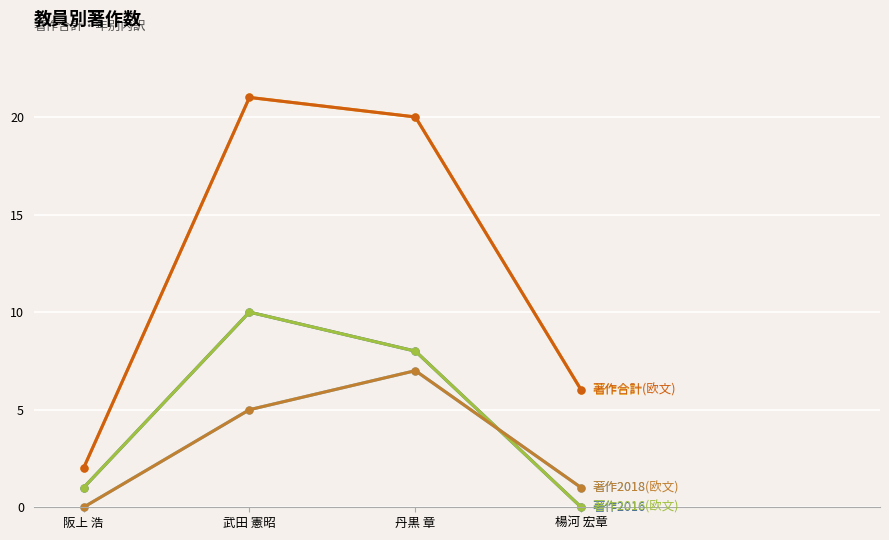

Does the chart have visible grid lines?

Yes